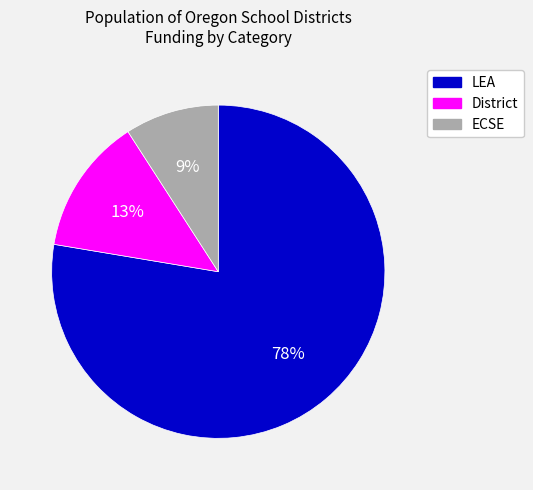

Is it true that ECSE is 9% of the pie?

True